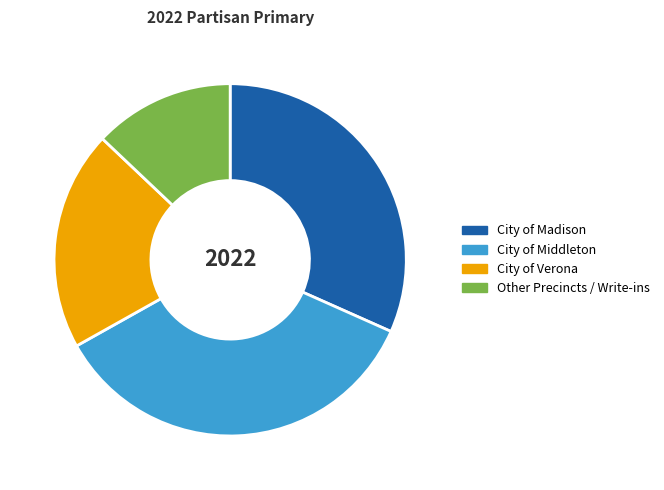

What is the largest slice in the pie chart?

City of Middleton